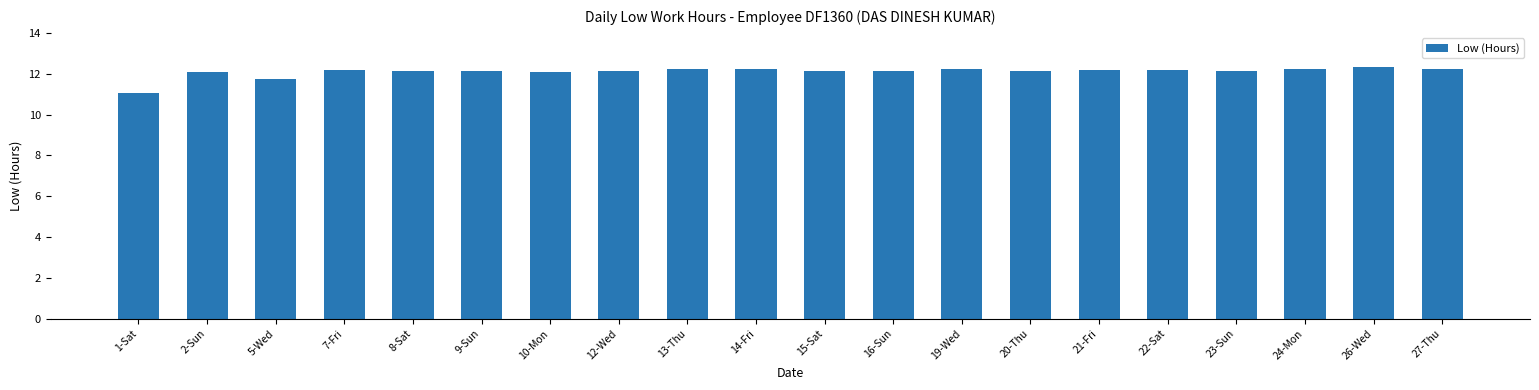

What is the sum of the values at 7-Fri and 10-Mon?

24.3